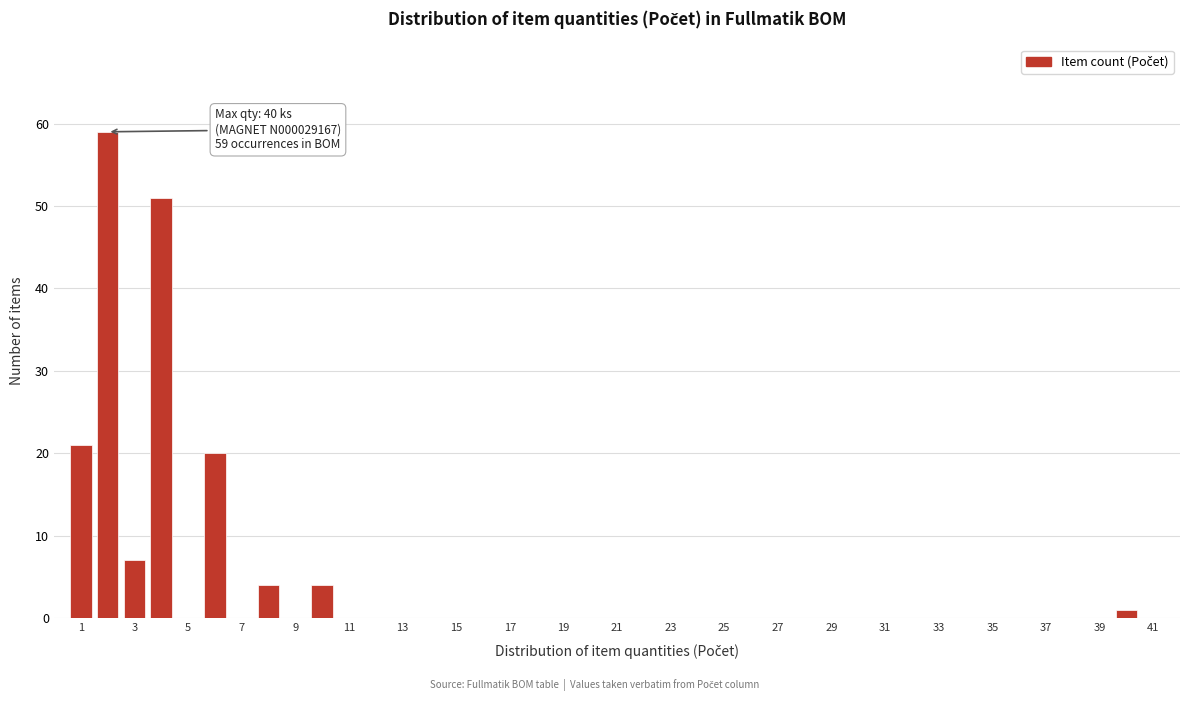

Over which range of the x-axis is the bar tallest?

1.5 to 2.5